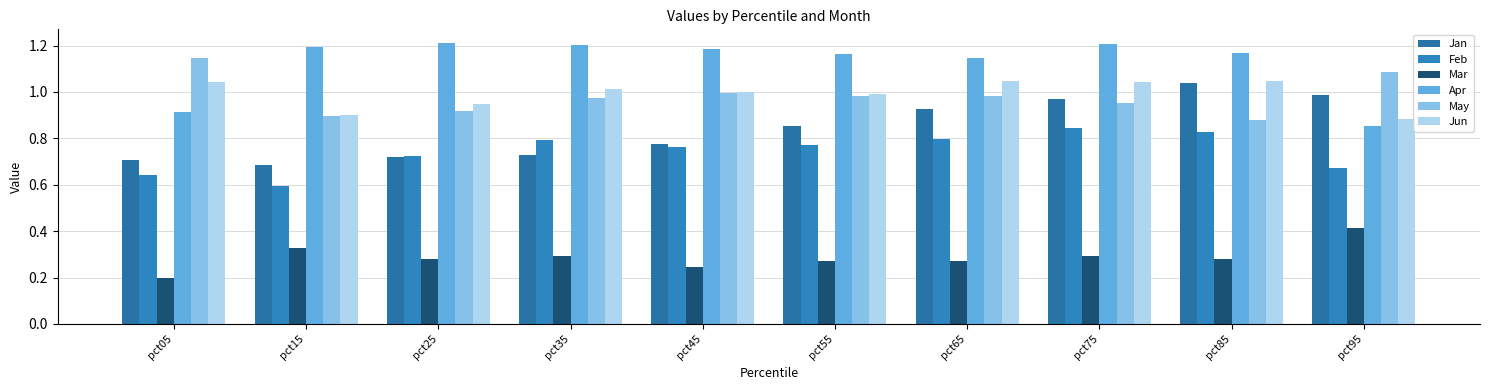

What is the difference between the maximum and minimum values in the May series?

0.3